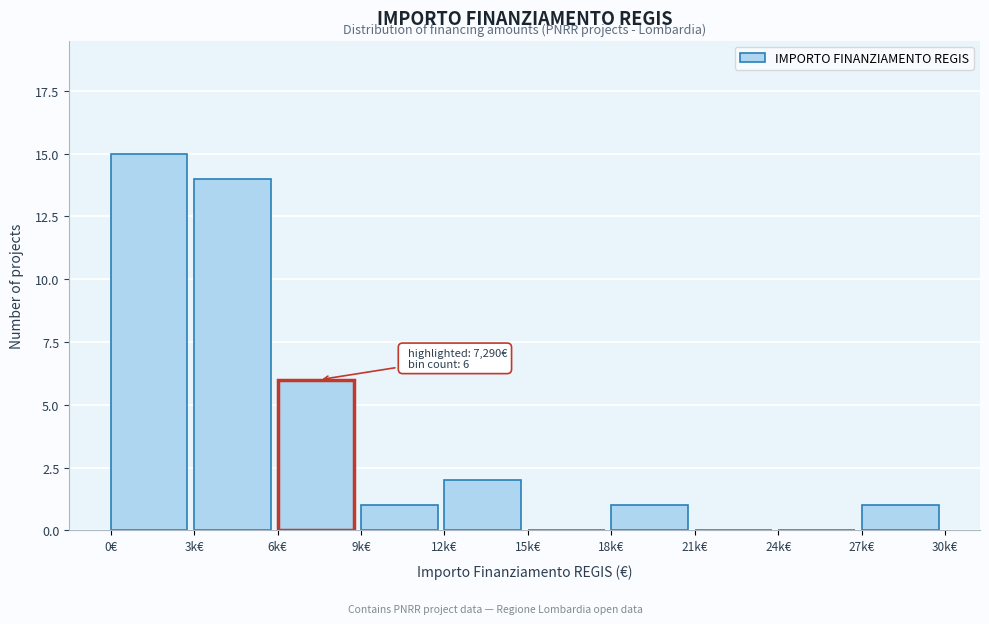

Reading left to right, what are all the values shown in this chart?

0€=15	3k€=14	6k€=6	9k€=1	12k€=2	15k€=0	18k€=1	21k€=0	24k€=0	27k€=1